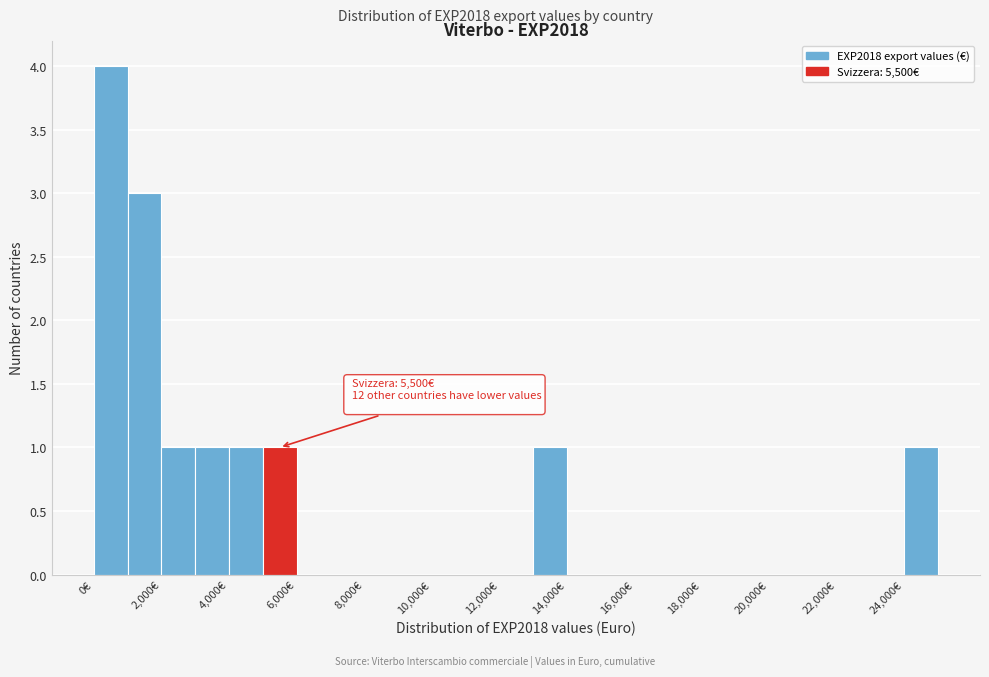

Which range on the x-axis has the tallest bar?

0 to 1000